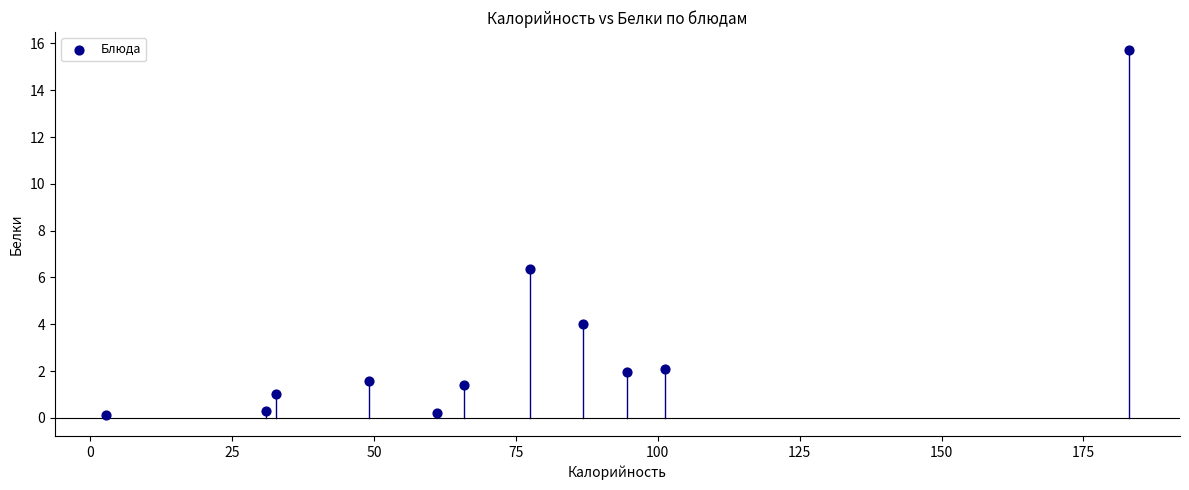

What is the range of X values (max minus min)?

180.2